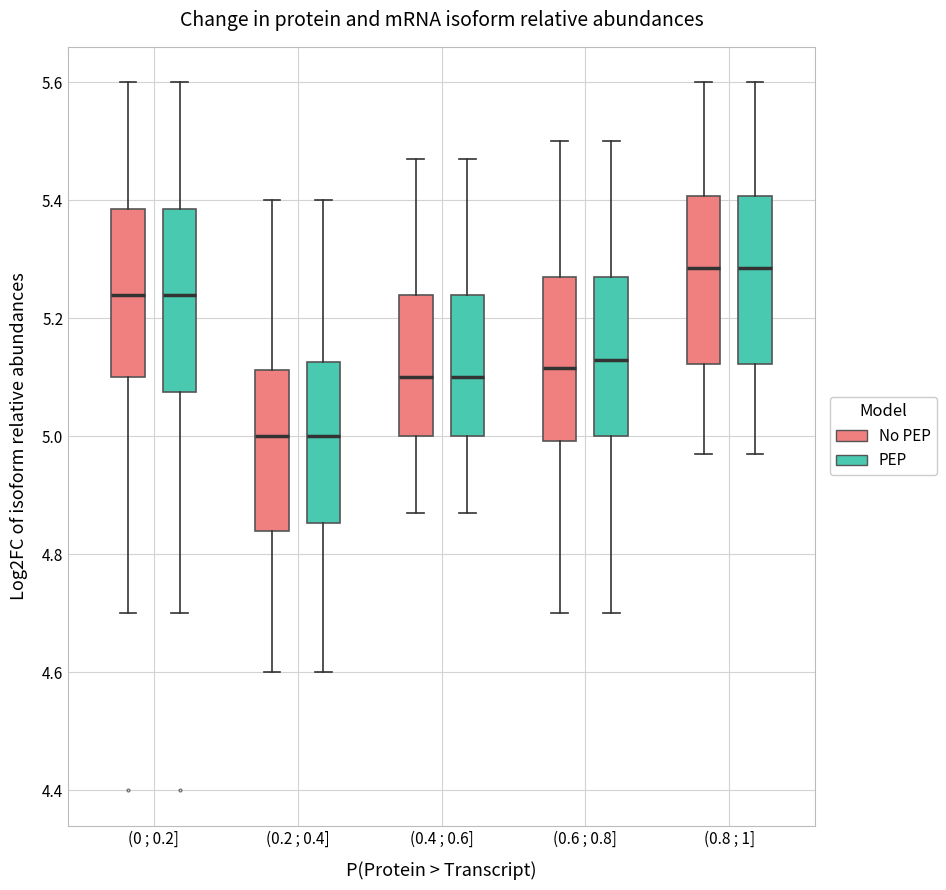

Reading left to right, transcribe this box plot: for each box, give where its median line is, the range the box spans, and where its two whiskers end, as read against the y-axis. The values are not printed on the chart, so give them approximately, as read against the axis.

(0 ; 0.2] (No PEP): median 5.24, box 5.10 to 5.38, whiskers 4.70 to 5.60
(0 ; 0.2] (PEP): median 5.24, box 5.08 to 5.38, whiskers 4.70 to 5.60
(0.2 ; 0.4] (No PEP): median 5.00, box 4.84 to 5.12, whiskers 4.60 to 5.40
(0.2 ; 0.4] (PEP): median 5.00, box 4.86 to 5.12, whiskers 4.60 to 5.40
(0.4 ; 0.6] (No PEP): median 5.10, box 5.00 to 5.24, whiskers 4.88 to 5.48
(0.4 ; 0.6] (PEP): median 5.10, box 5.00 to 5.24, whiskers 4.88 to 5.48
(0.6 ; 0.8] (No PEP): median 5.12, box 5.00 to 5.28, whiskers 4.70 to 5.50
(0.6 ; 0.8] (PEP): median 5.14, box 5.00 to 5.28, whiskers 4.70 to 5.50
(0.8 ; 1] (No PEP): median 5.28, box 5.12 to 5.40, whiskers 4.98 to 5.60
(0.8 ; 1] (PEP): median 5.28, box 5.12 to 5.40, whiskers 4.98 to 5.60